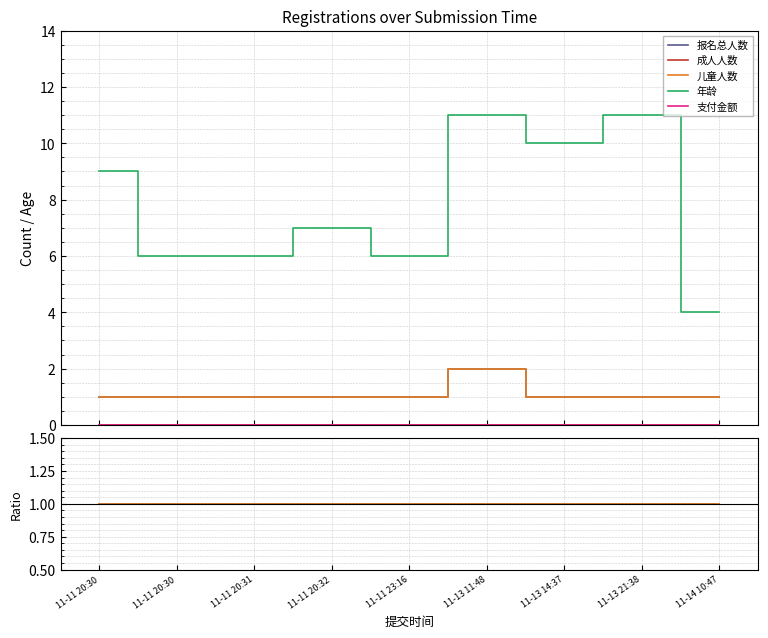

What is the minimum value for 年龄?

4.0